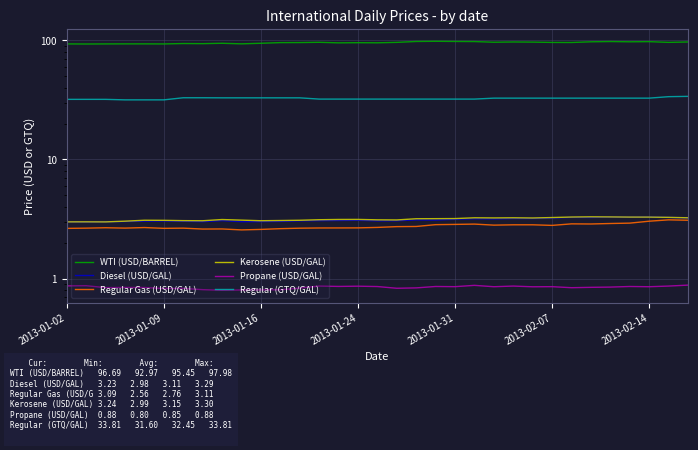

How many lines are shown in the chart?

6